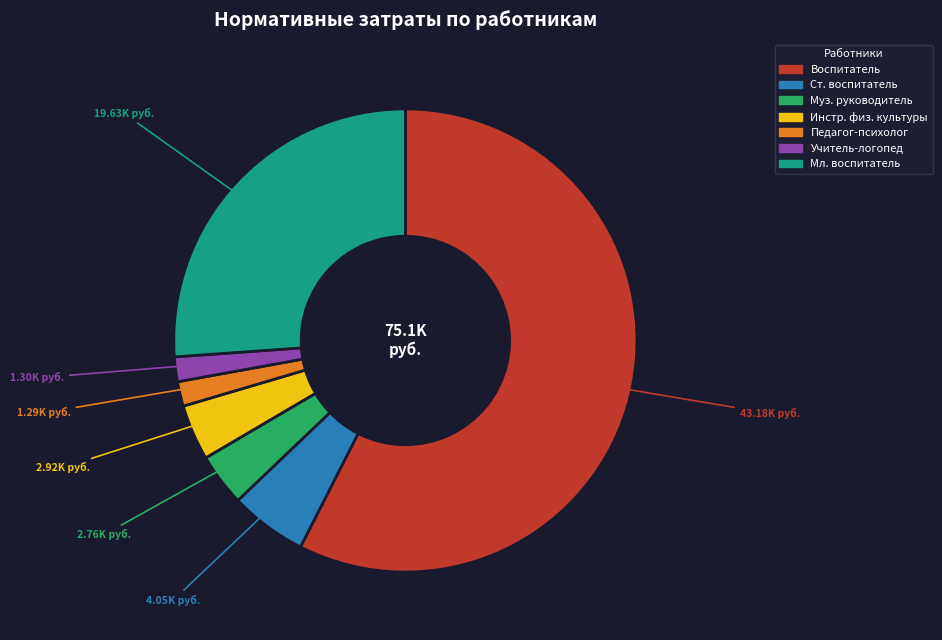

Count the number of slices in the pie.

7